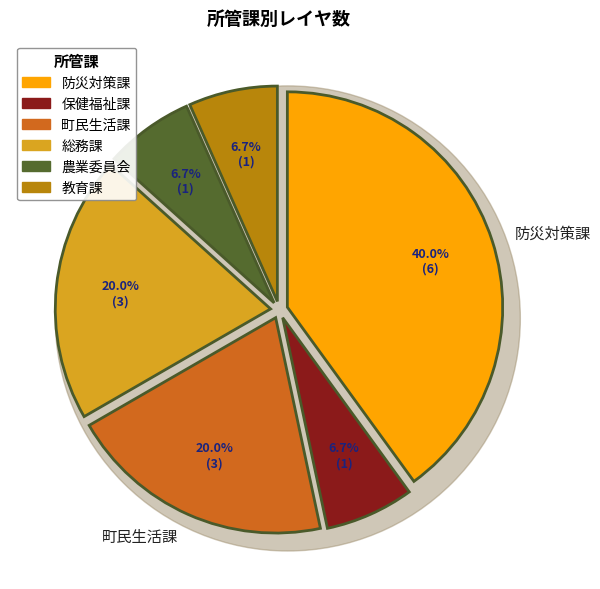

Which category has the smallest portion of the pie?

保健福祉課